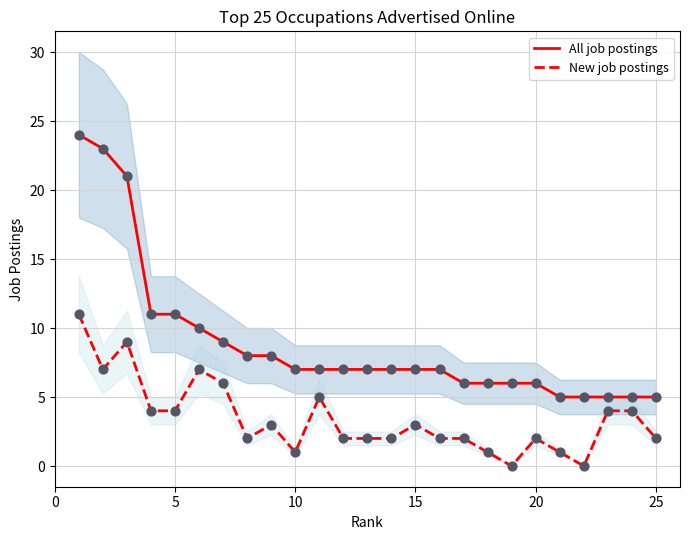

What are all the series names shown in the legend?

All job postings, New job postings